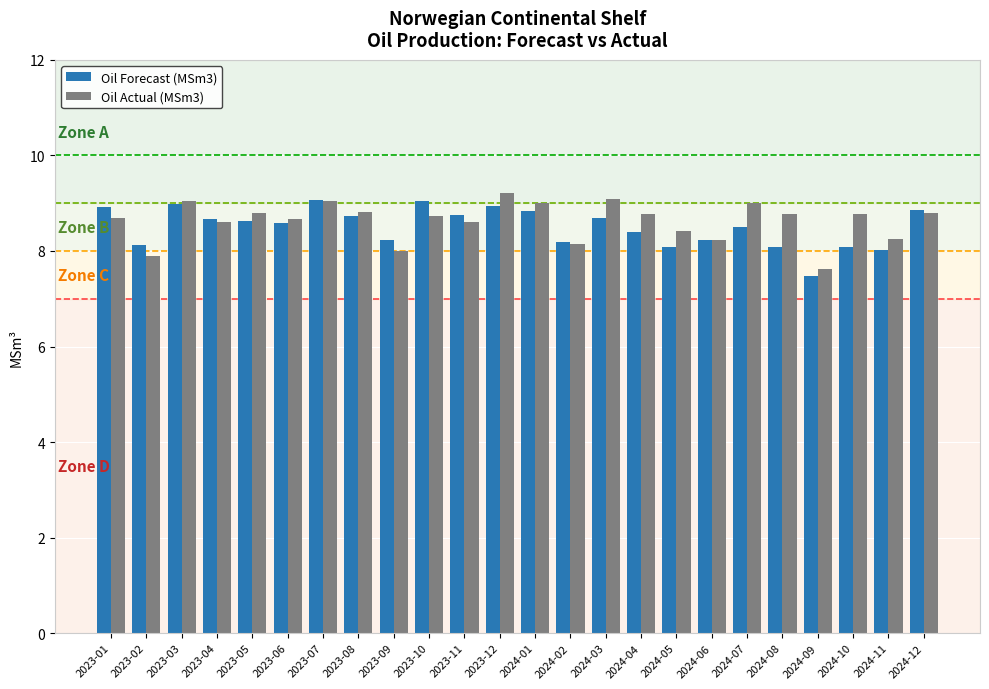

What is the label of the 10th bar from the right?

2024-03